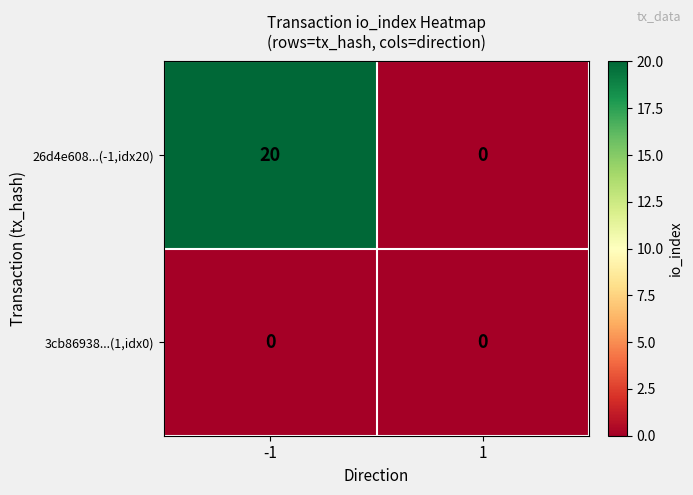

Reading left to right, list all the values displayed in this chart.

26d4e608...(-1,idx20): -1=20	1=0
3cb86938...(1,idx0): -1=0	1=0